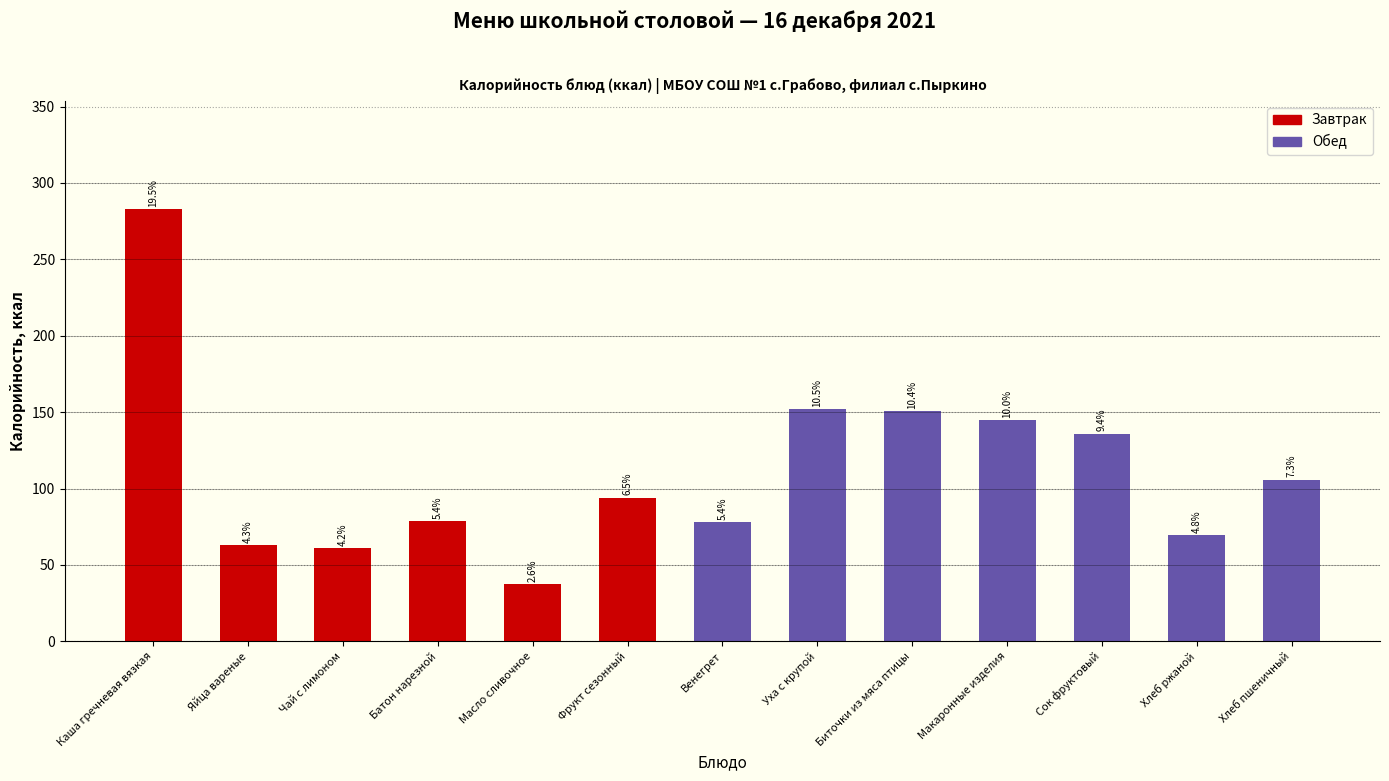

Which has a higher value, Фрукт сезонный or Каша гречневая вязкая?

Каша гречневая вязкая